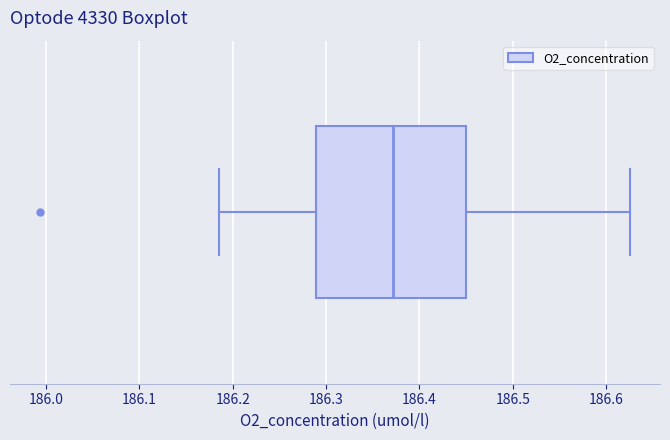

Read this box plot against the x-axis: the position of the median line, the range covered by the box, and the ends of both whiskers. The values are not printed on the chart, so give them approximately, as read against the axis.

median 186.37, box 186.29 to 186.45, whiskers 186.19 to 186.63